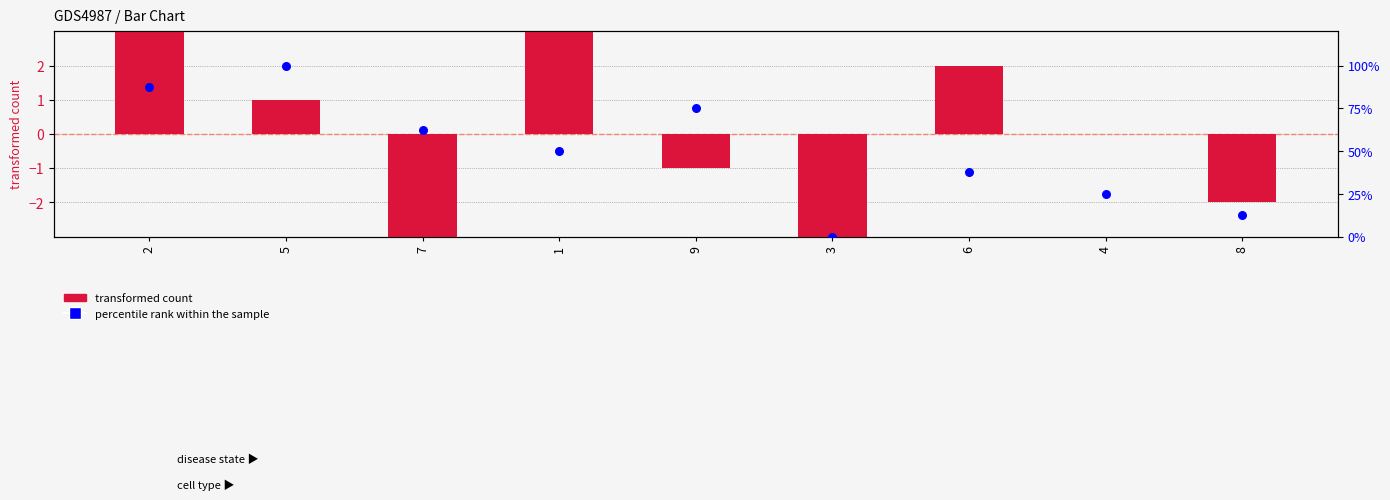

At which category is the sum across all series the highest?

5